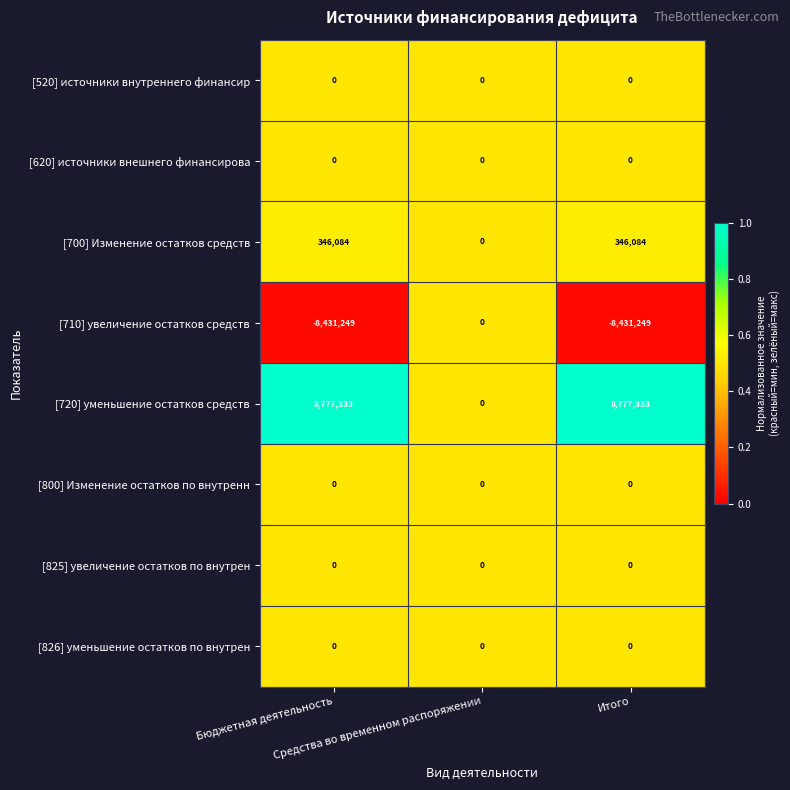

What is the maximum value shown in the chart?

8777333